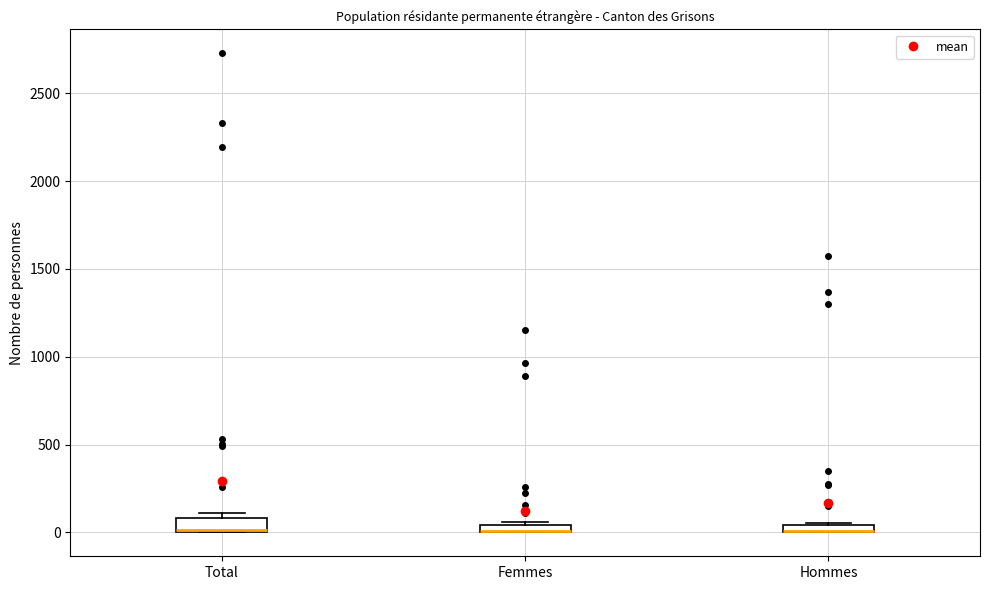

Where is the lower edge of the box for Total on the y-axis? The values are not printed on the chart, so give them approximately, as read against the axis.

0